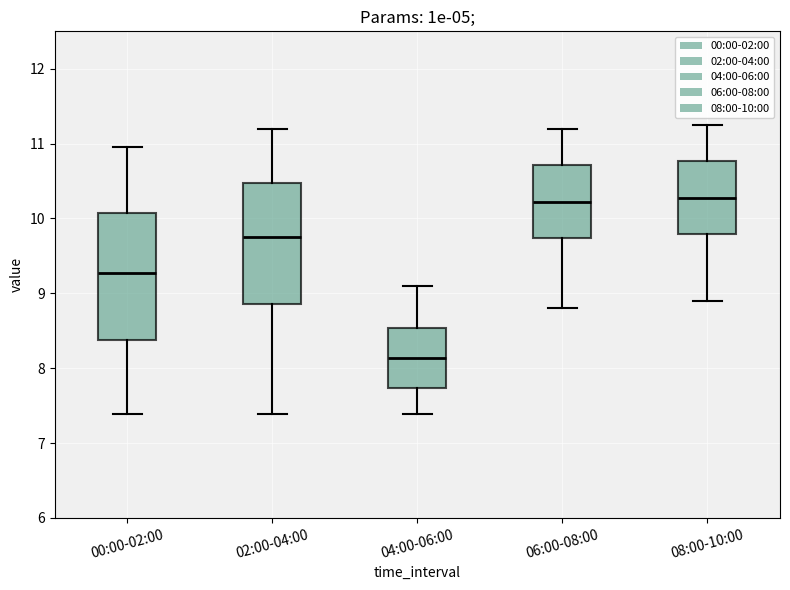

Where does the median line of the box for 02:00-04:00 sit on the y-axis? The values are not printed on the chart, so give them approximately, as read against the axis.

9.8